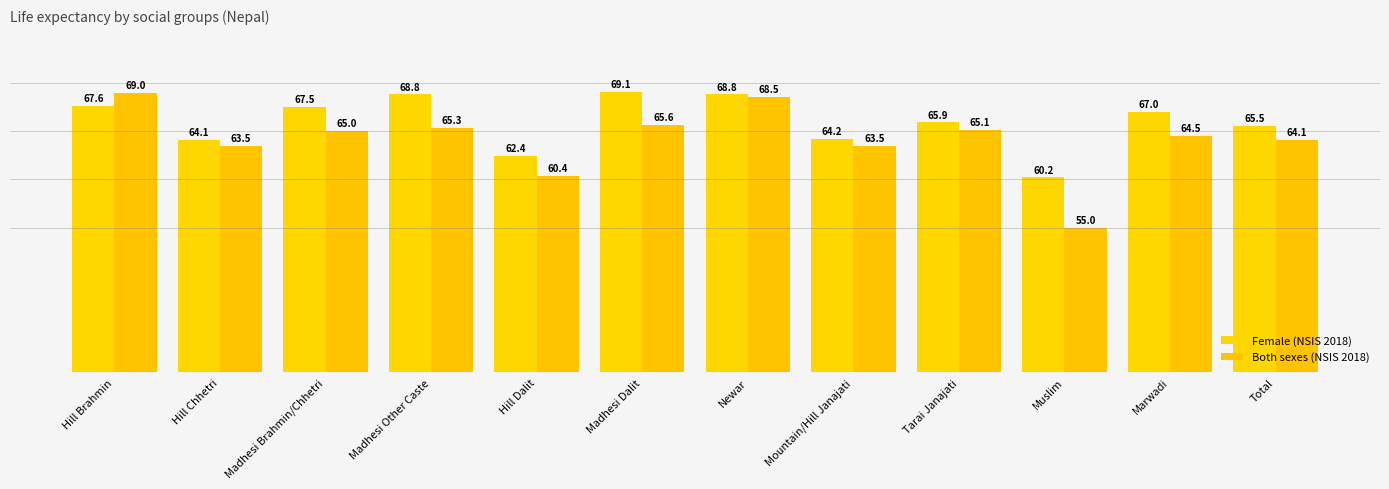

The Both sexes (NSIS 2018) series shows 116.4 at Hill Brahmin. True or false?

False